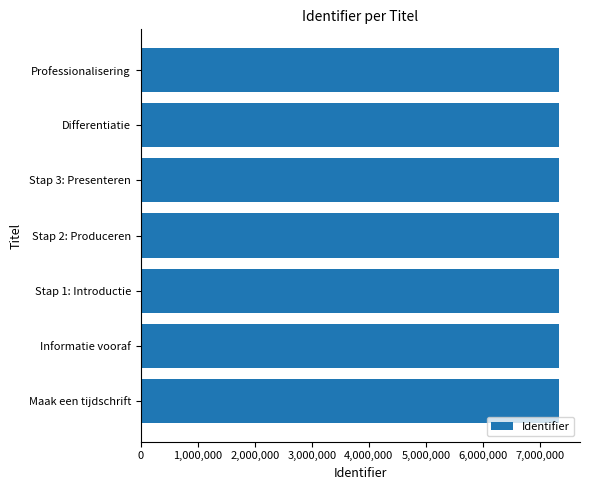

What is the sum of all values?

51345073